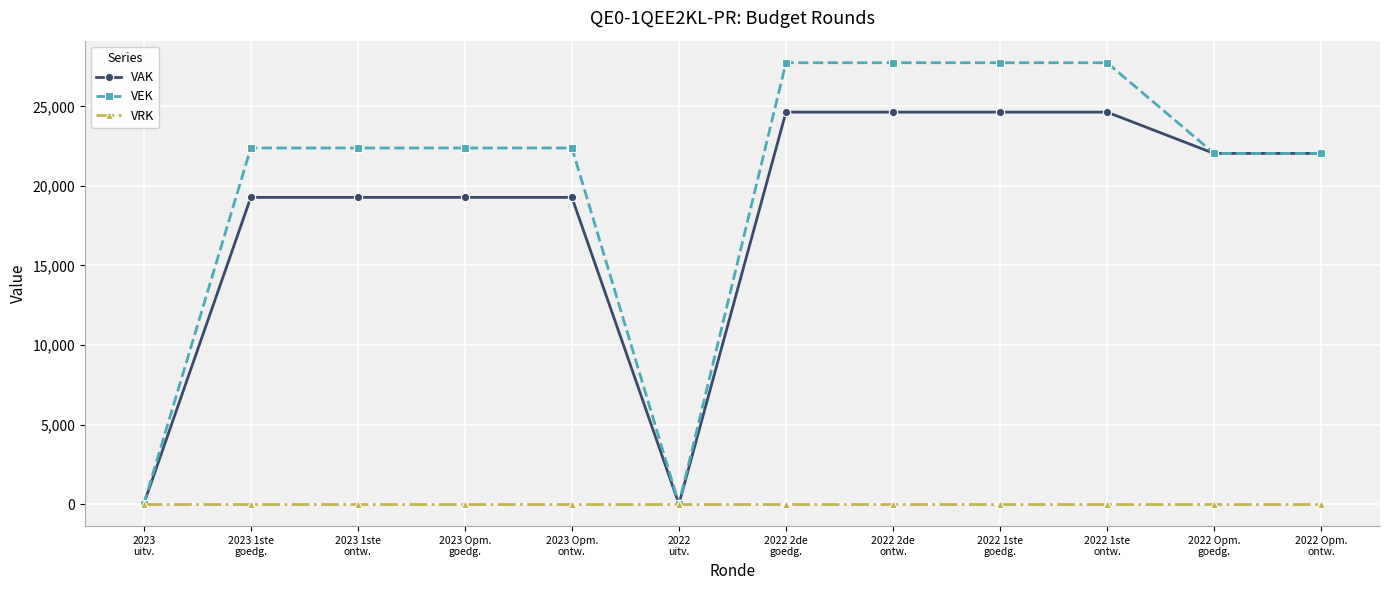

Which series has the largest range (max minus min)?

VEK